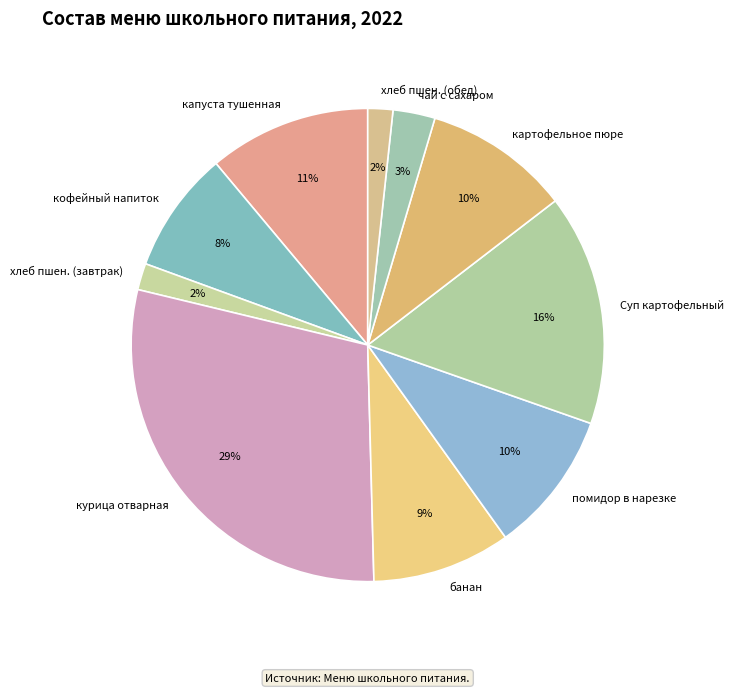

Is it true that банан is 9% of the pie?

True